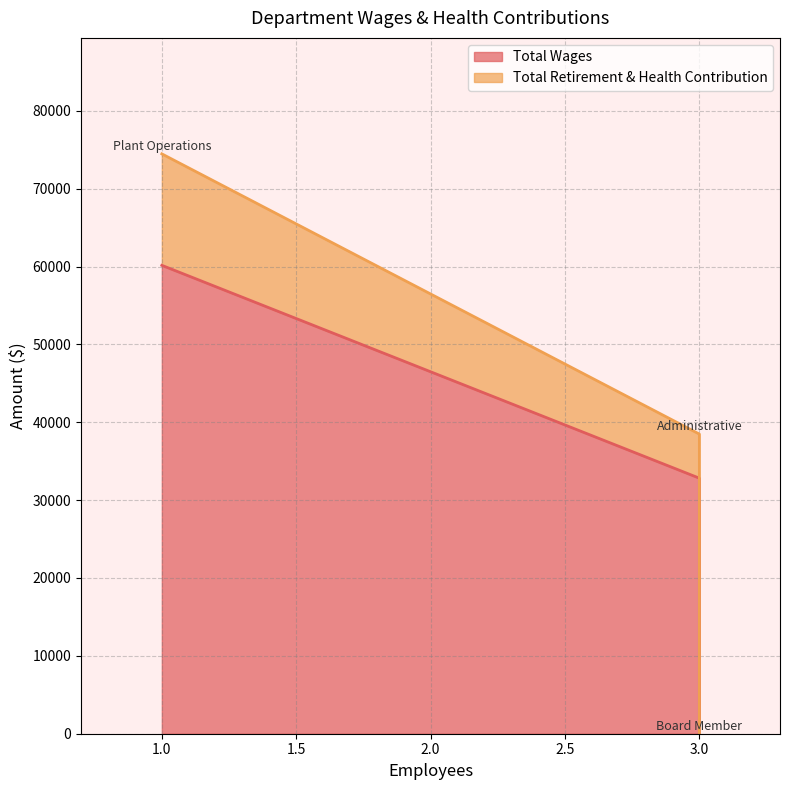

Which series changed the most between Administrative and Board Member?

Total Retirement & Health Contribution